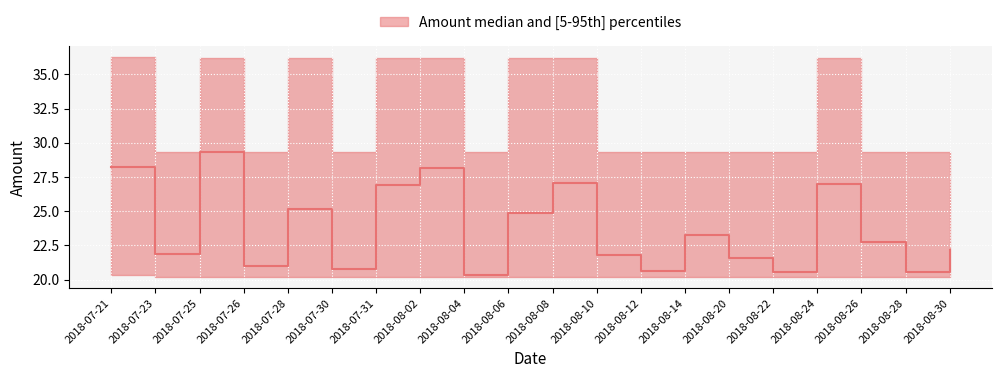

List the labels in order of lower value, largest first.

2018-07-21, 2018-07-23, 2018-07-25, 2018-07-26, 2018-07-28, 2018-07-30, 2018-07-31, 2018-08-02, 2018-08-04, 2018-08-06, 2018-08-08, 2018-08-10, 2018-08-12, 2018-08-14, 2018-08-20, 2018-08-22, 2018-08-24, 2018-08-26, 2018-08-28, 2018-08-30